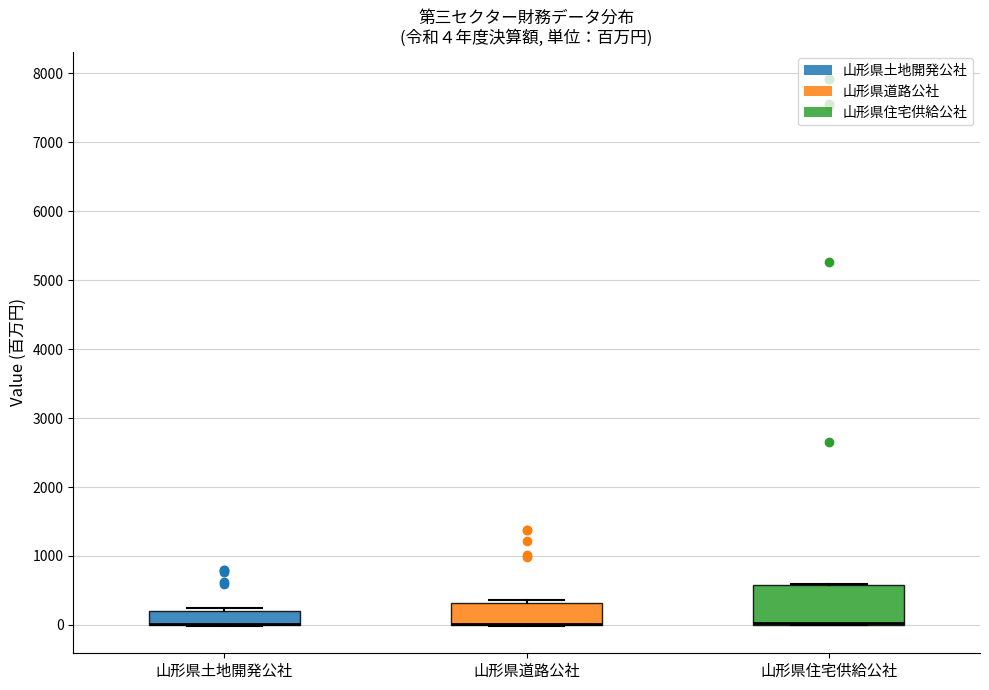

Which box is the tallest, from its lower edge to its upper edge?

山形県住宅供給公社